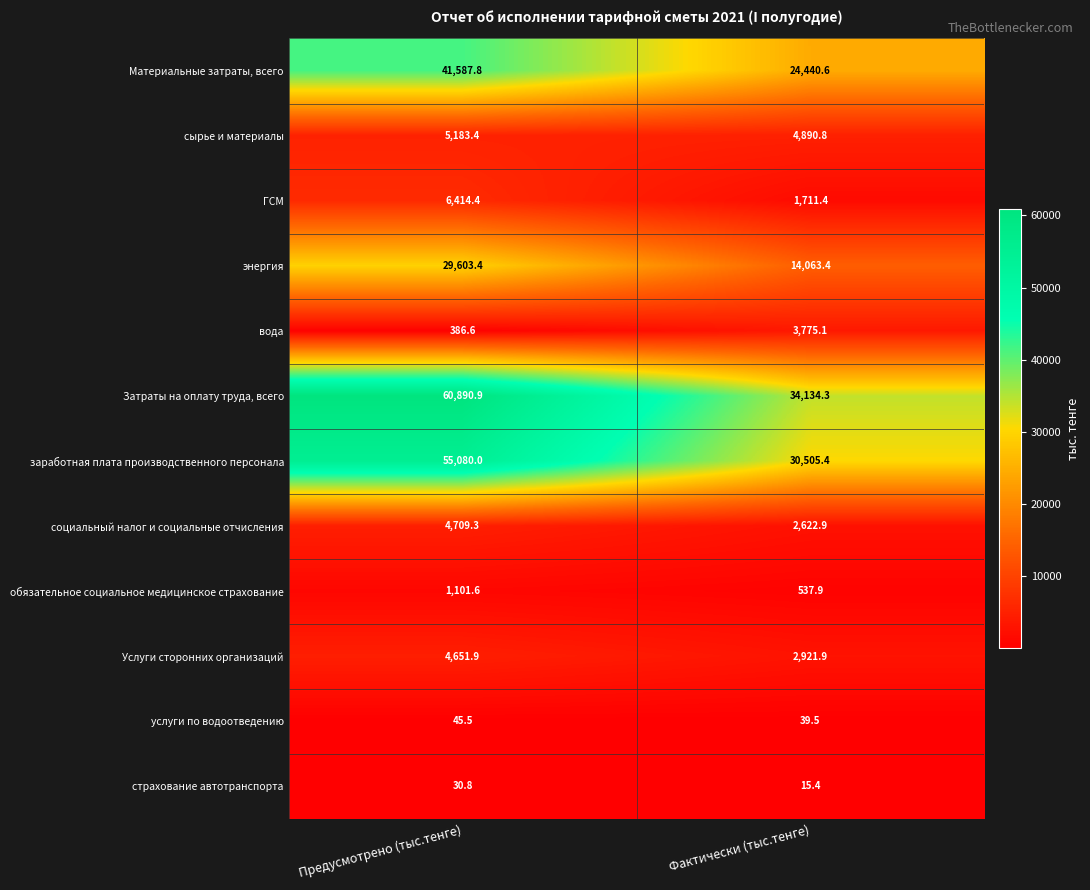

Reading left to right, what are all the values shown in this chart?

Материальные затраты, всего: Предусмотрено (тыс.тенге)=41587.8	Фактически (тыс.тенге)=24440.6
сырье и материалы: Предусмотрено (тыс.тенге)=5183.4	Фактически (тыс.тенге)=4890.8
ГСМ: Предусмотрено (тыс.тенге)=6414.4	Фактически (тыс.тенге)=1711.4
энергия: Предусмотрено (тыс.тенге)=29603.4	Фактически (тыс.тенге)=14063.4
вода: Предусмотрено (тыс.тенге)=386.6	Фактически (тыс.тенге)=3775.1
Затраты на оплату труда, всего: Предусмотрено (тыс.тенге)=60890.9	Фактически (тыс.тенге)=34134.3
заработная плата производственного персонала: Предусмотрено (тыс.тенге)=55080.0	Фактически (тыс.тенге)=30505.4
социальный налог и социальные отчисления: Предусмотрено (тыс.тенге)=4709.3	Фактически (тыс.тенге)=2622.9
обязательное социальное медицинское страхование: Предусмотрено (тыс.тенге)=1101.6	Фактически (тыс.тенге)=537.9
Услуги сторонних организаций: Предусмотрено (тыс.тенге)=4651.9	Фактически (тыс.тенге)=2921.9
услуги по водоотведению: Предусмотрено (тыс.тенге)=45.5	Фактически (тыс.тенге)=39.5
страхование автотранспорта: Предусмотрено (тыс.тенге)=30.8	Фактически (тыс.тенге)=15.4